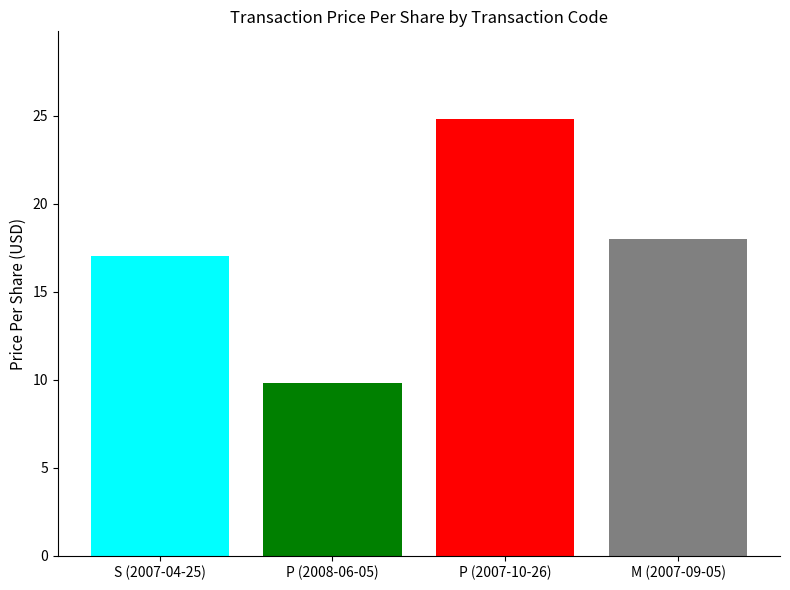

What is the smallest value displayed?

9.8